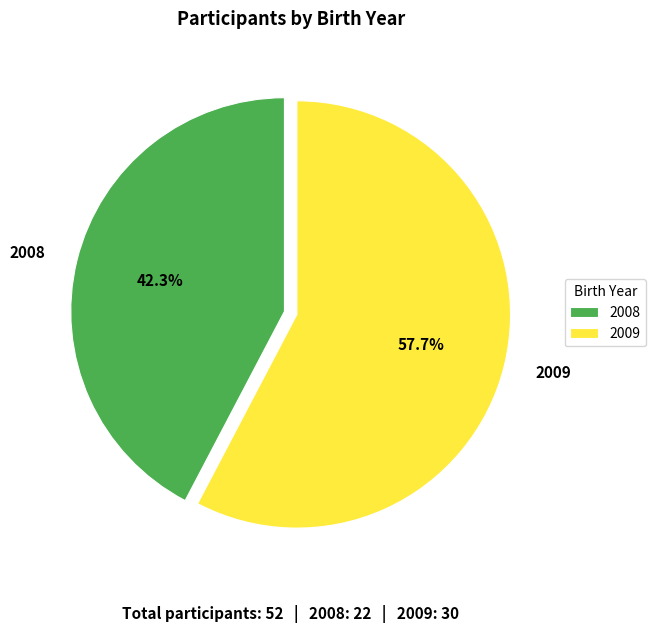

To the nearest percent, what portion does 2009 represent?

58%